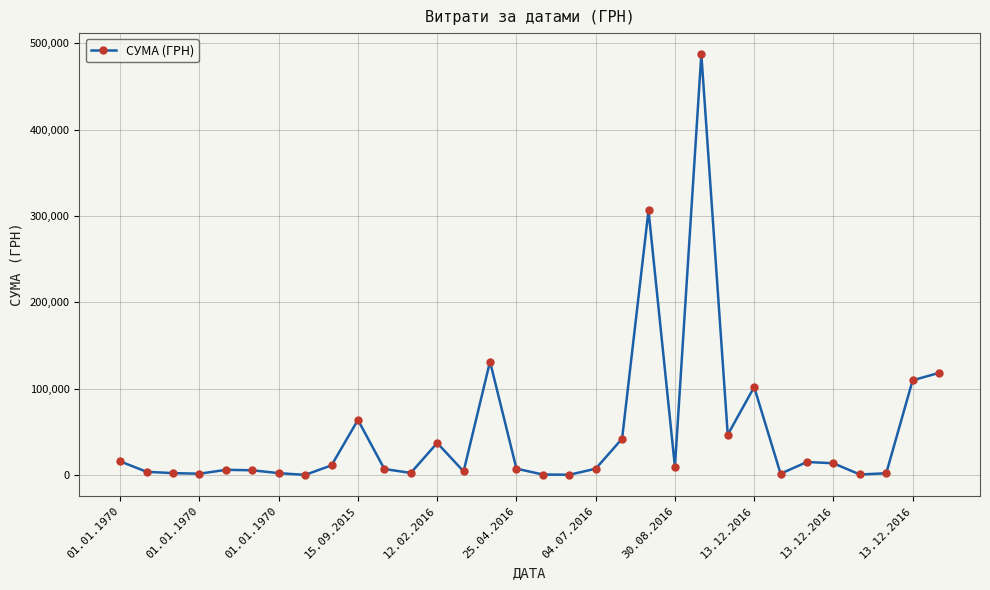

How many series are shown in this chart?

1